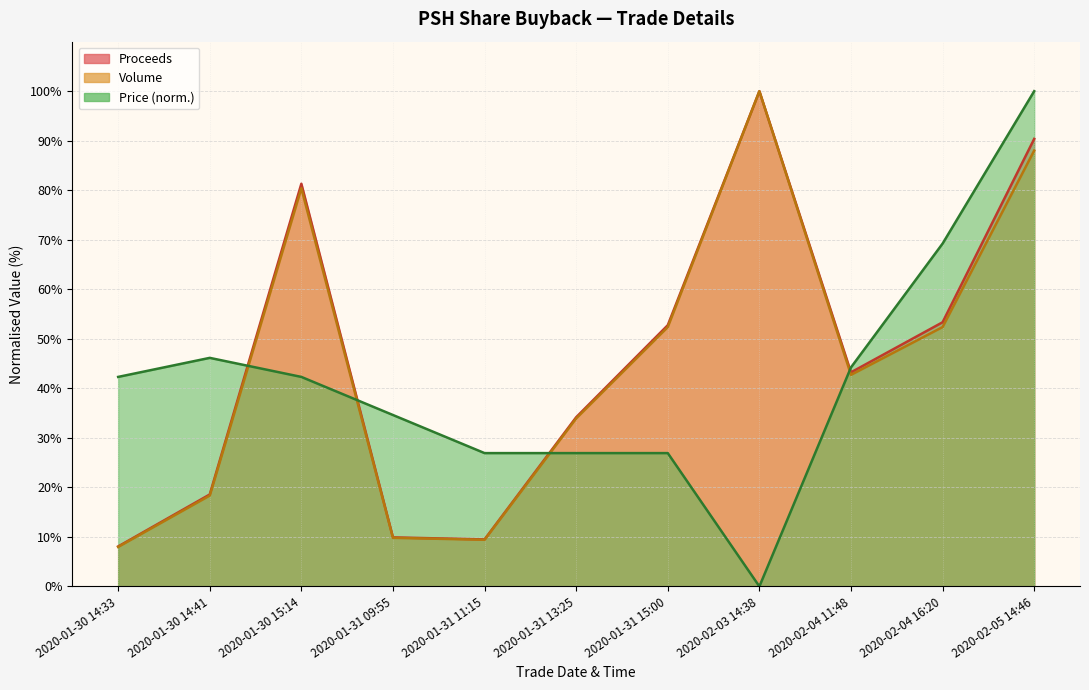

How many data points does each series have?

11